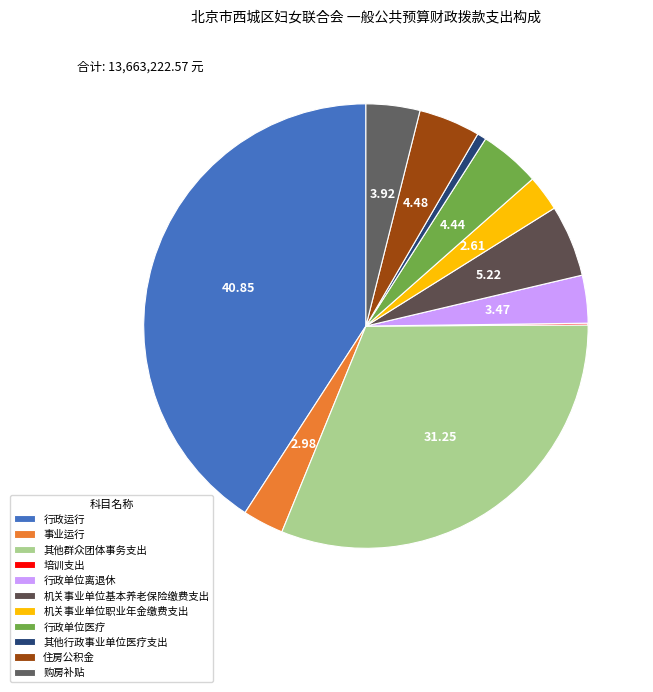

Does 事业运行 represent more than half of the total?

No